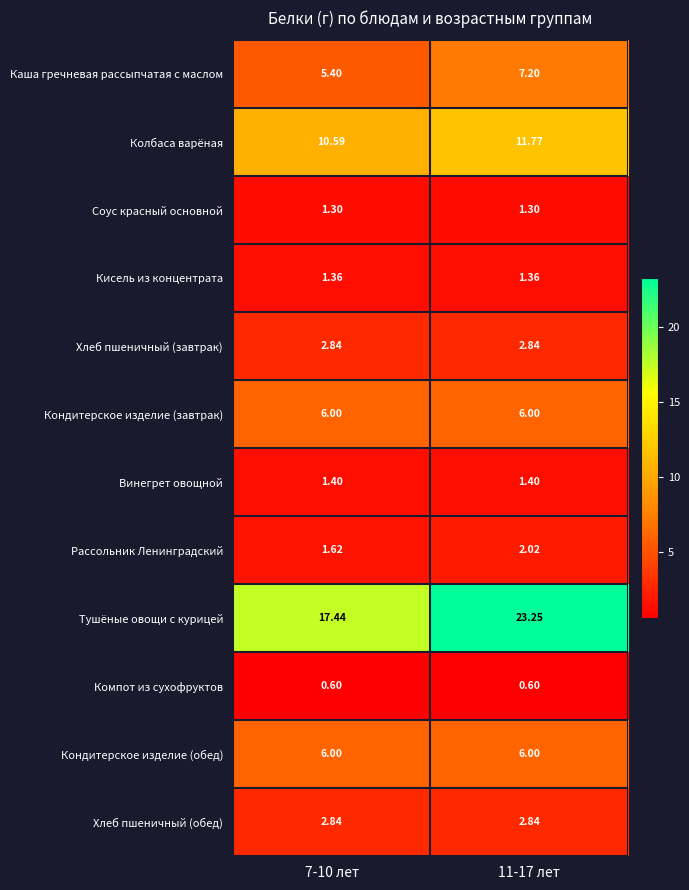

Is the value of Компот из сухофруктов at 11-17 лет greater than the value of Каша гречневая рассыпчатая с маслом at 7-10 лет?

No